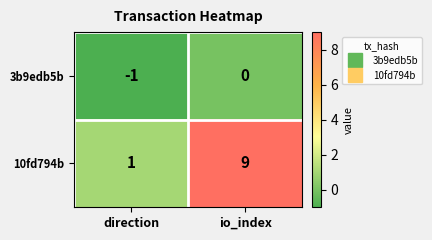

At which category does the chart reach its peak across all series?

io_index